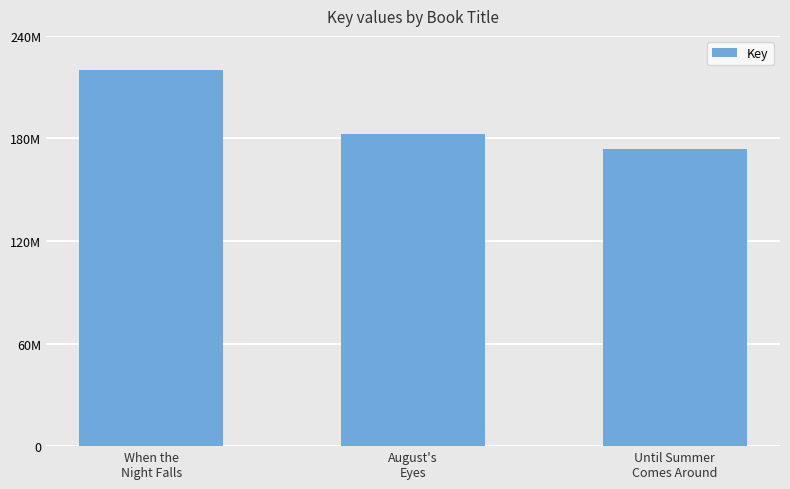

What is the label of the 2nd bar from the right?

August's
Eyes